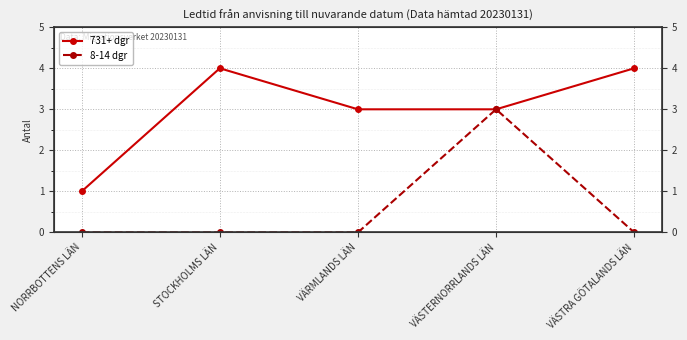

Count the number of data series in this chart.

2